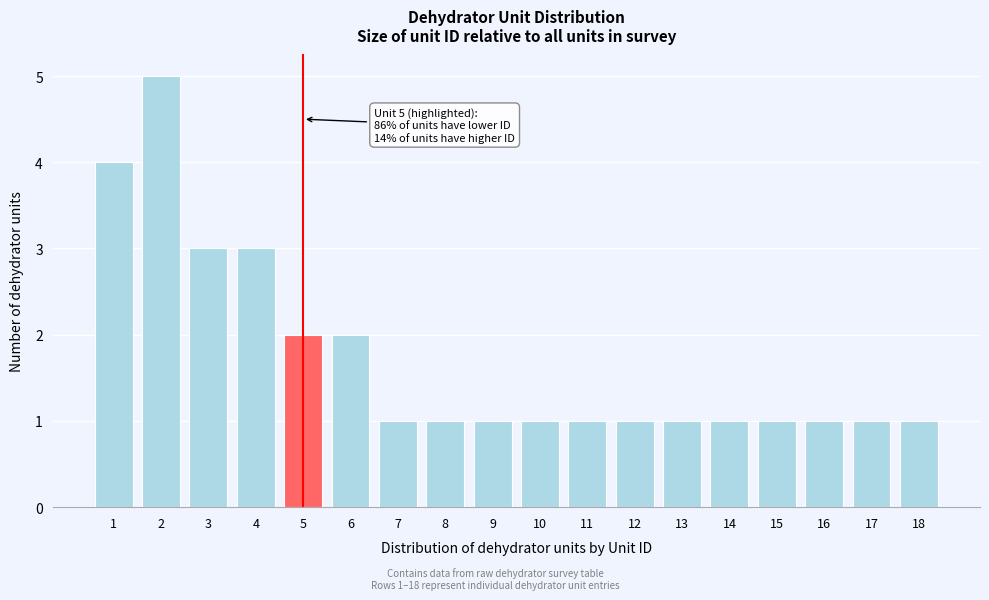

Reading left to right, what are all the values shown in this chart?

1=4	2=5	3=3	4=3	5=2	6=2	7=1	8=1	9=1	10=1	11=1	12=1	13=1	14=1	15=1	16=1	17=1	18=1